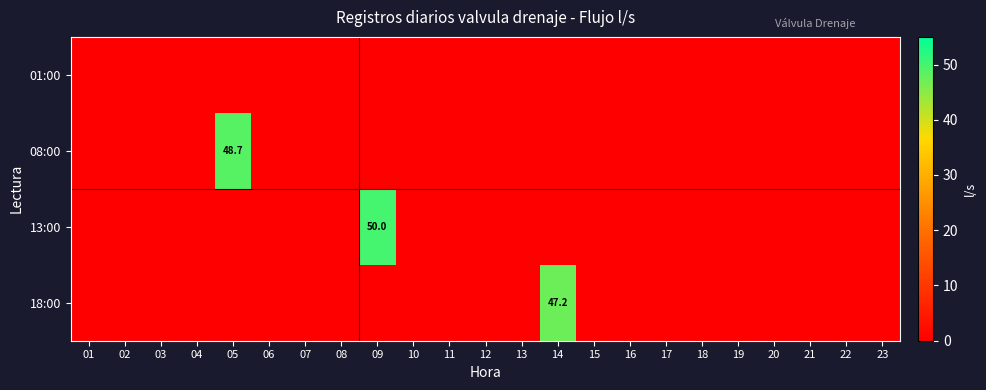

The value of 13:00 at 09 is 87.1. True or false?

False